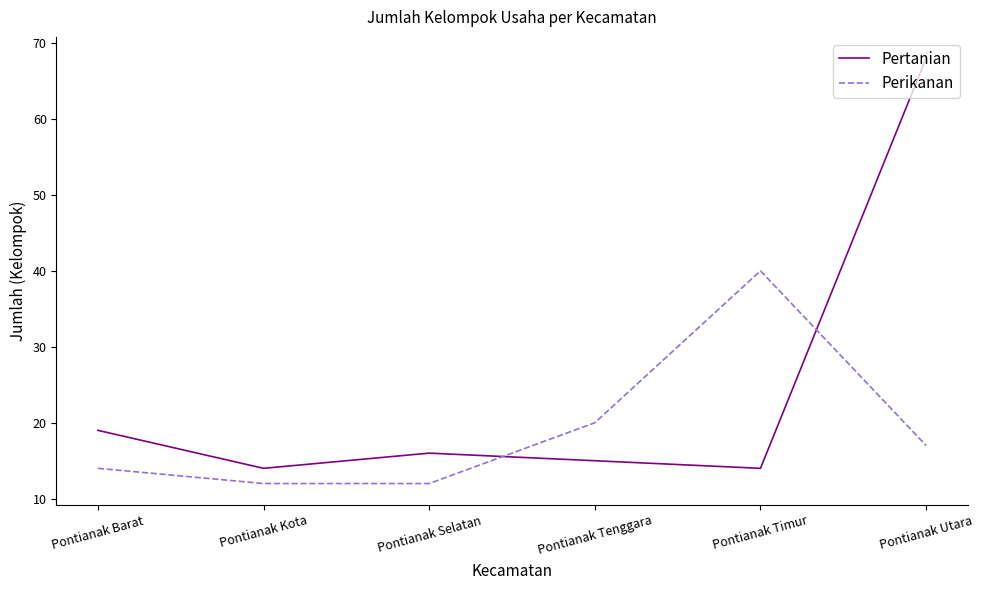

Is it true that Perikanan equals 21 at Pontianak Selatan?

False